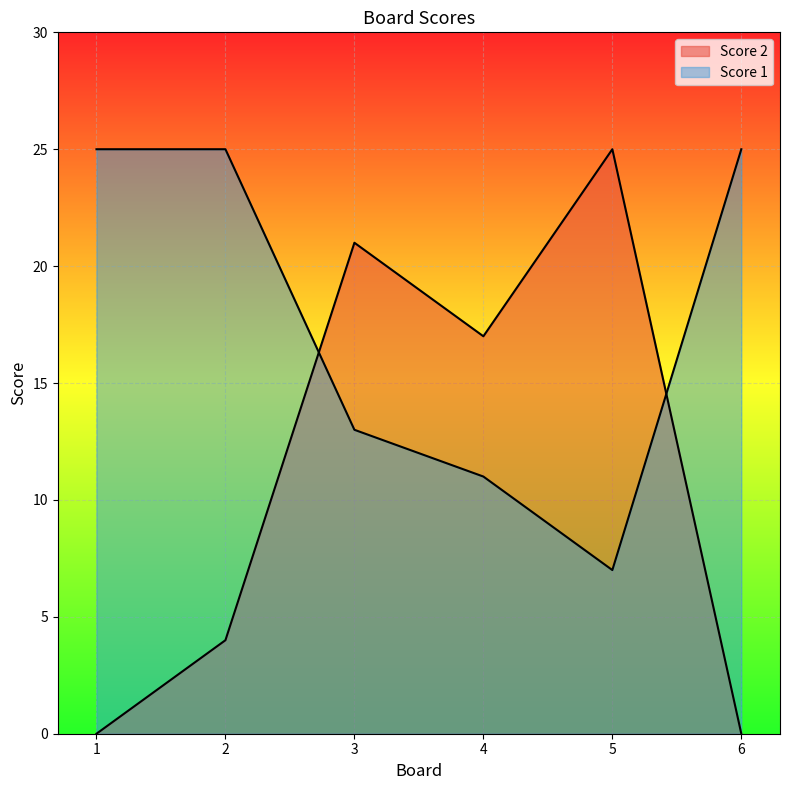

Reading left to right, list all the values displayed in this chart.

Score 1: 1=25	2=25	3=13	4=11	5=7	6=25
Score 2: 1=0	2=4	3=21	4=17	5=25	6=0